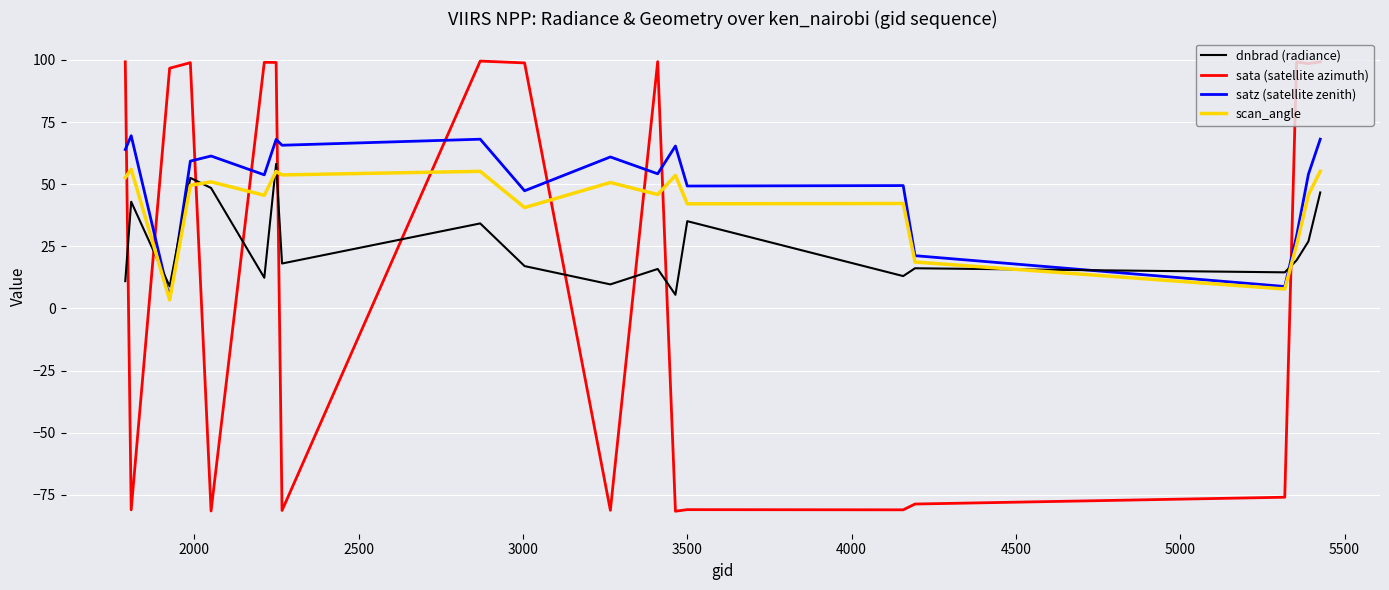

True or false: sata (satellite azimuth) and scan_angle intersect in this chart.

True